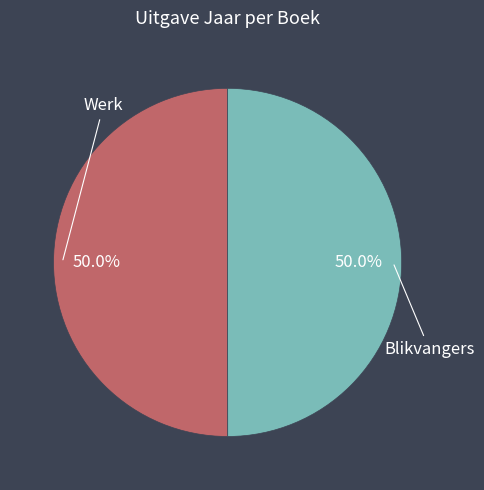

What percentage is the Blikvangers slice, to the nearest percent?

50%